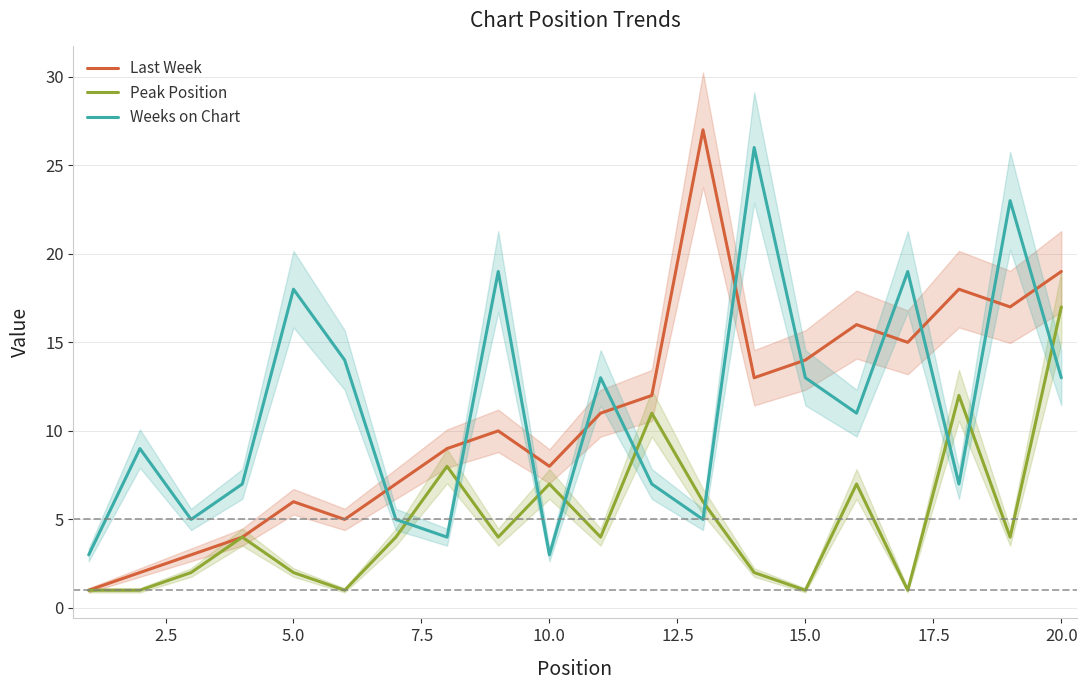

After their last crossing, which series has the higher values: Weeks on Chart or Last Week?

Last Week